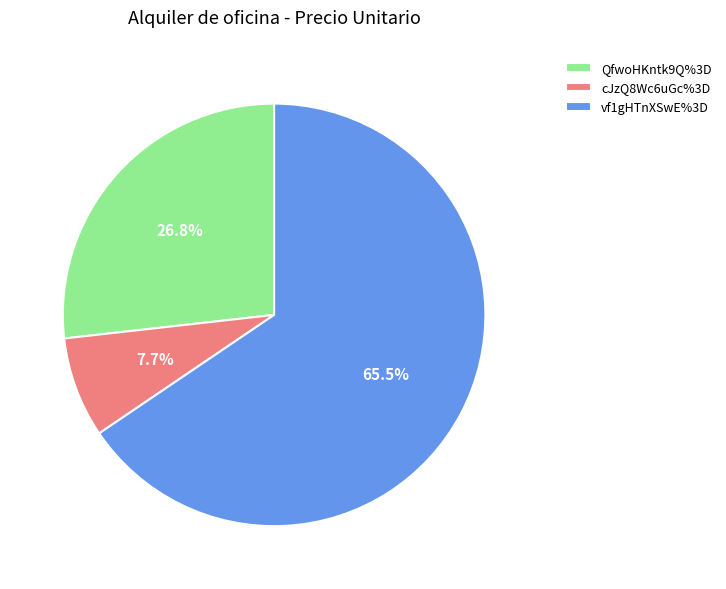

To the nearest percent, what is the difference between the largest and smallest slice percentages?

58%